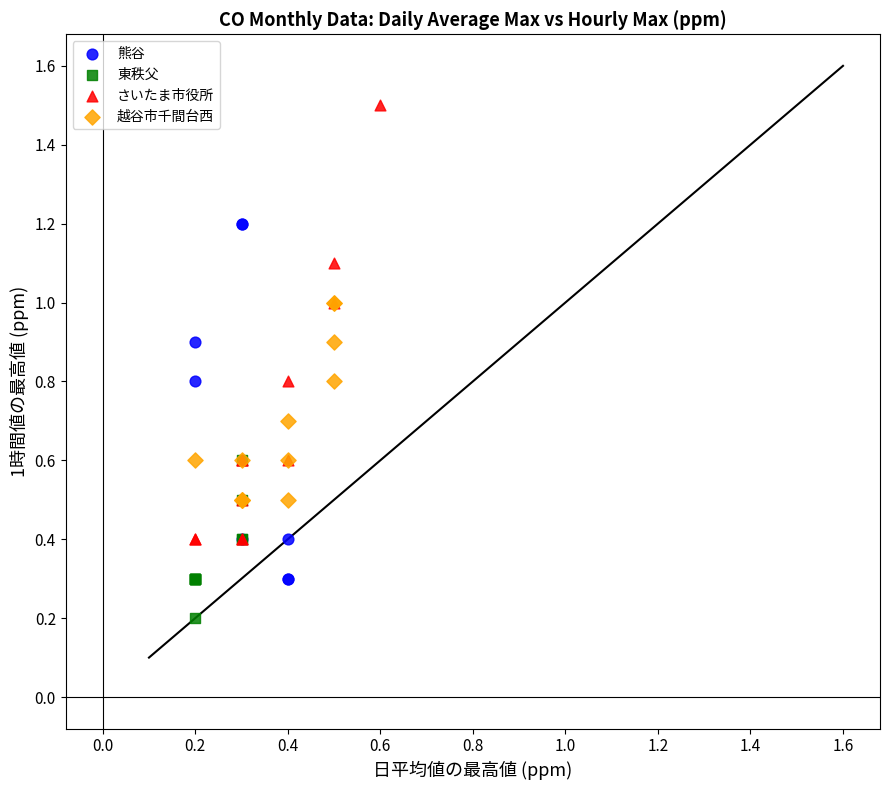

Which series reaches the minimum Y coordinate?

東秩父